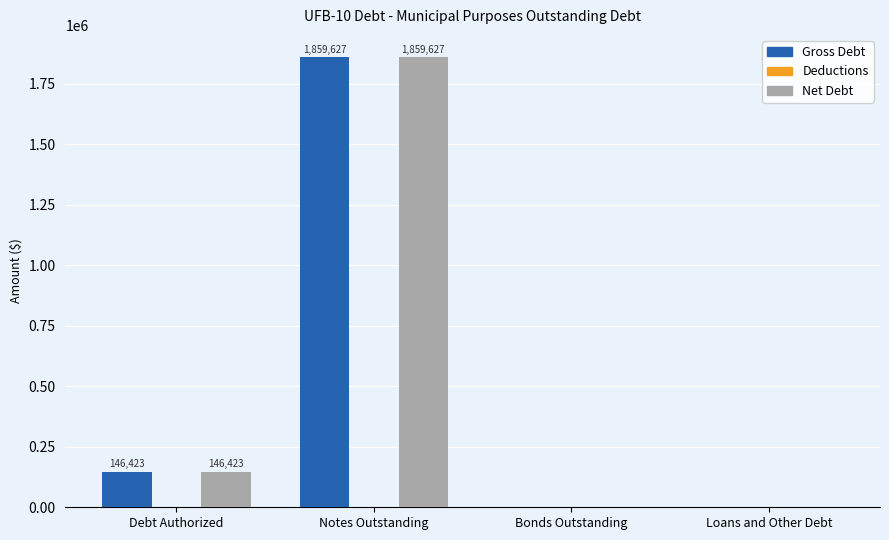

Where is Gross Debt nearest to the value 929813?

Debt Authorized